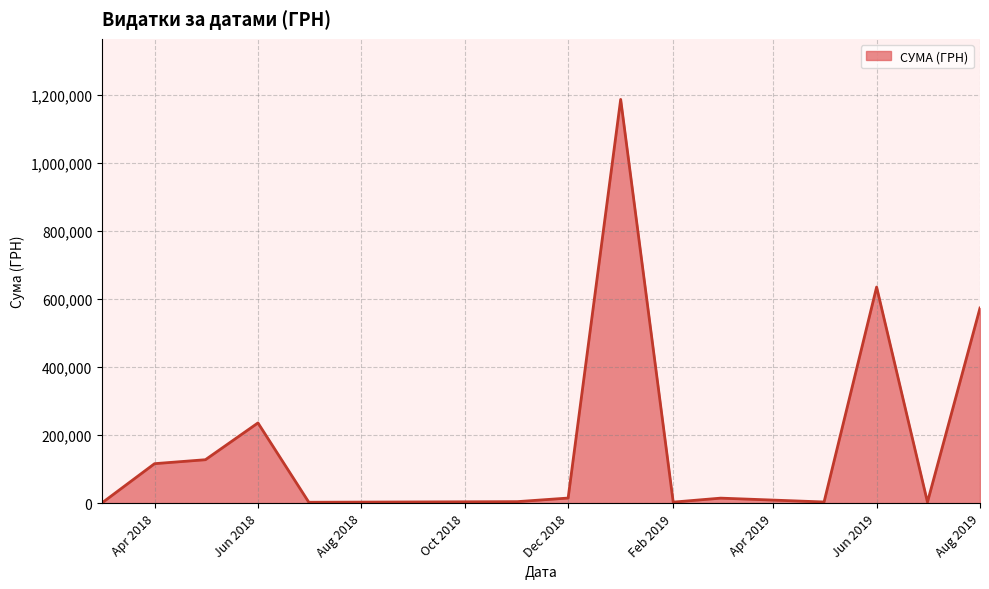

What is the greatest value displayed?

1185892.1